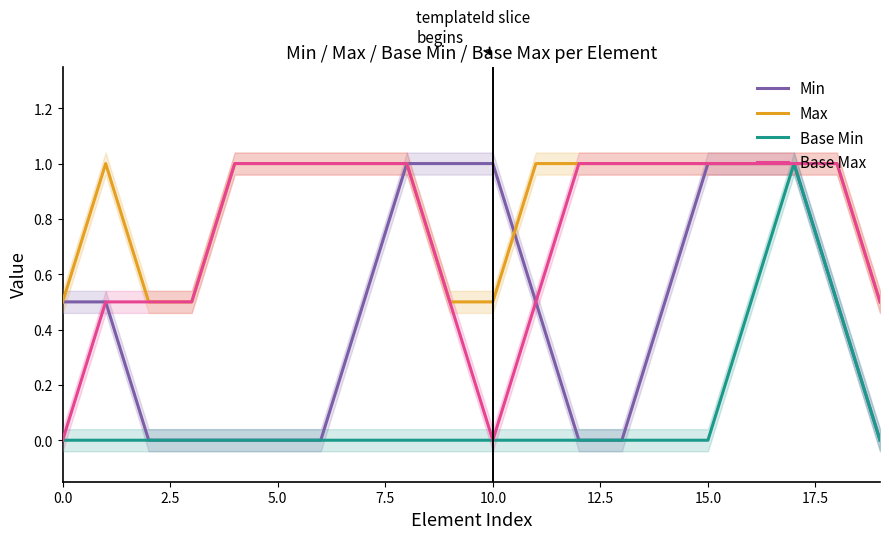

What is the minimum value for Max?

0.5